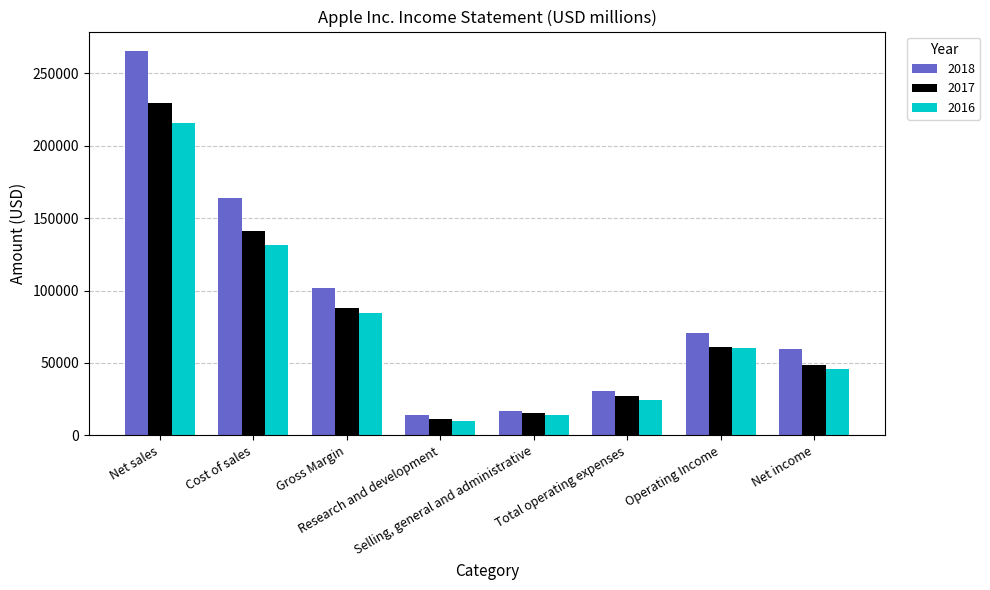

What is the average value of the 2016 series?

73183